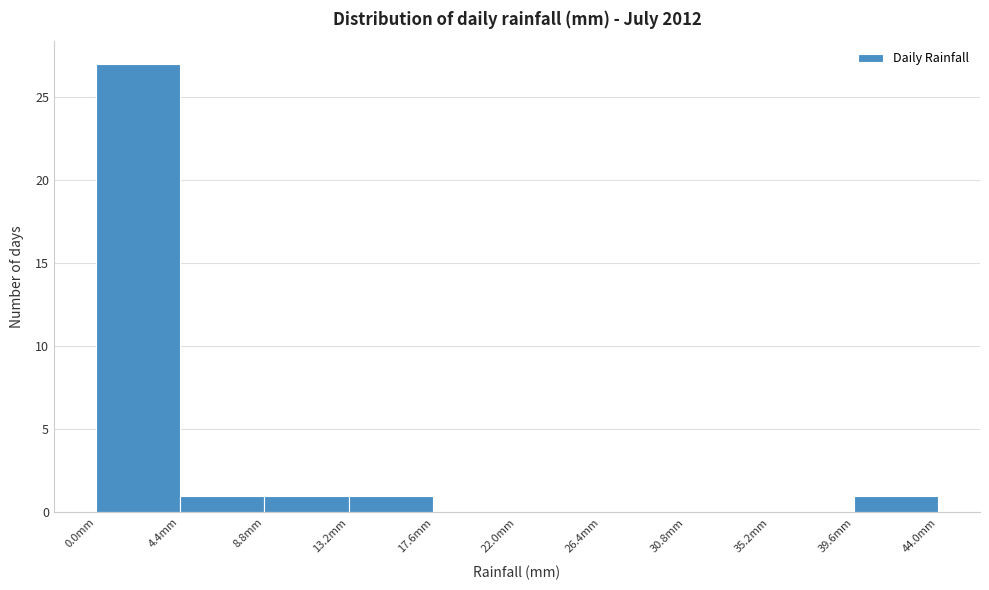

Which range on the x-axis has the tallest bar?

0.0 to 4.4